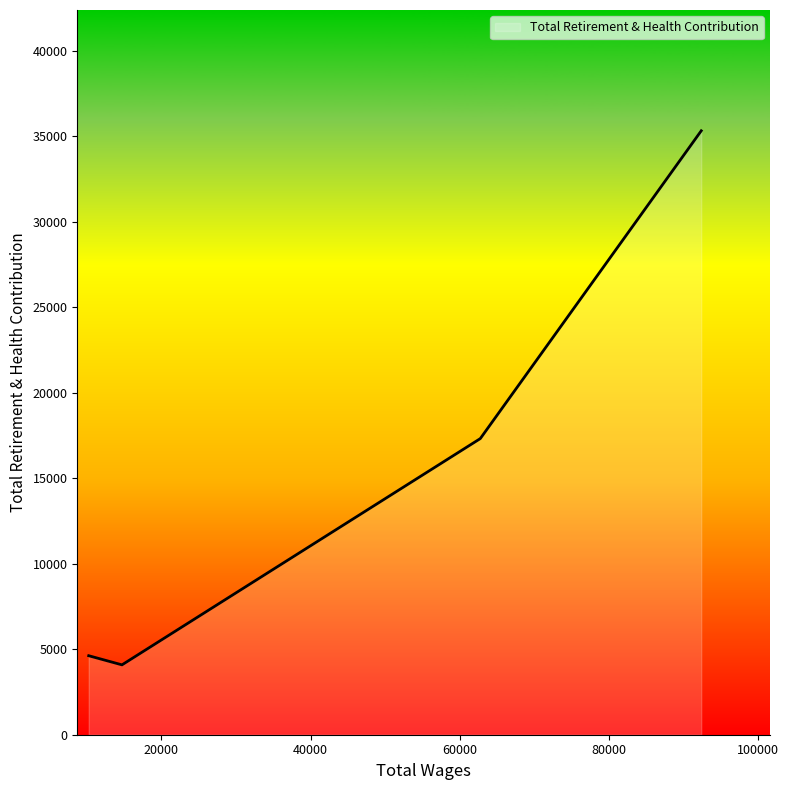

How many values are below 17323?

2